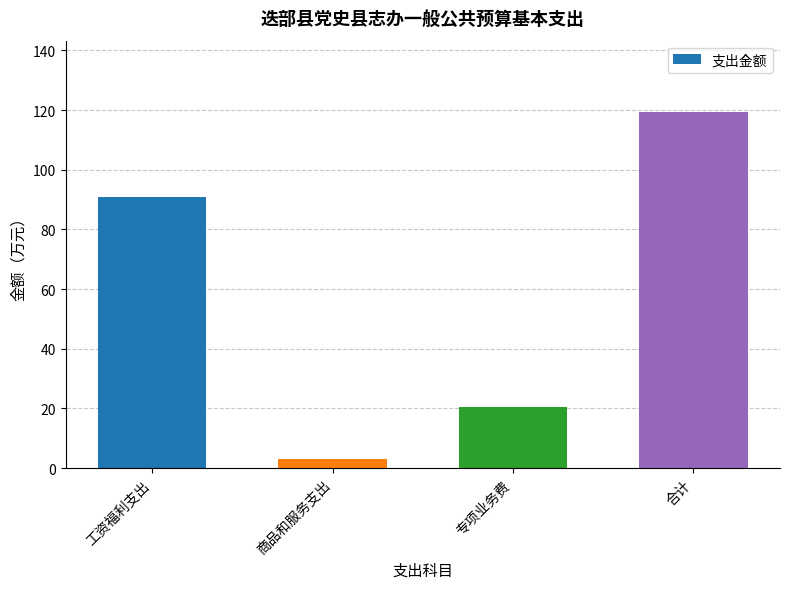

What is the greatest value displayed?

119.4